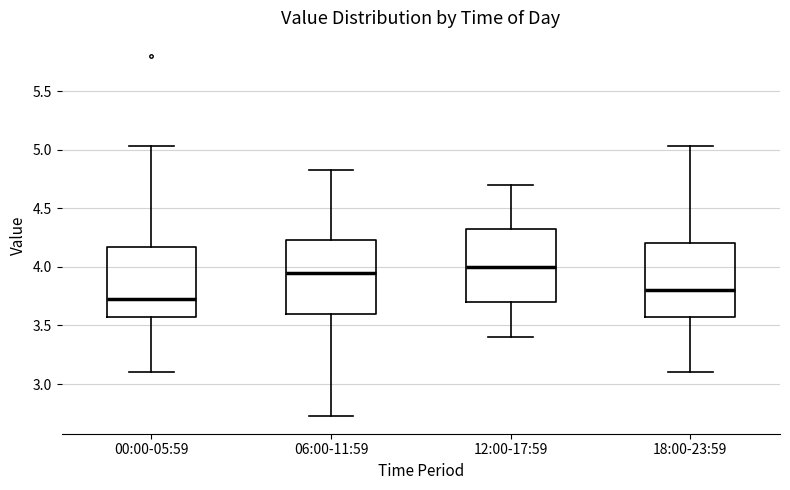

Reading left to right, read every box against the y-axis: the position of its median line, the range the box covers, and the ends of its whiskers. The values are not printed on the chart, so give them approximately, as read against the axis.

00:00-05:59: median 3.75, box 3.55 to 4.15, whiskers 3.10 to 5.05
06:00-11:59: median 3.95, box 3.60 to 4.25, whiskers 2.75 to 4.85
12:00-17:59: median 4.00, box 3.70 to 4.35, whiskers 3.40 to 4.70
18:00-23:59: median 3.80, box 3.55 to 4.20, whiskers 3.10 to 5.05